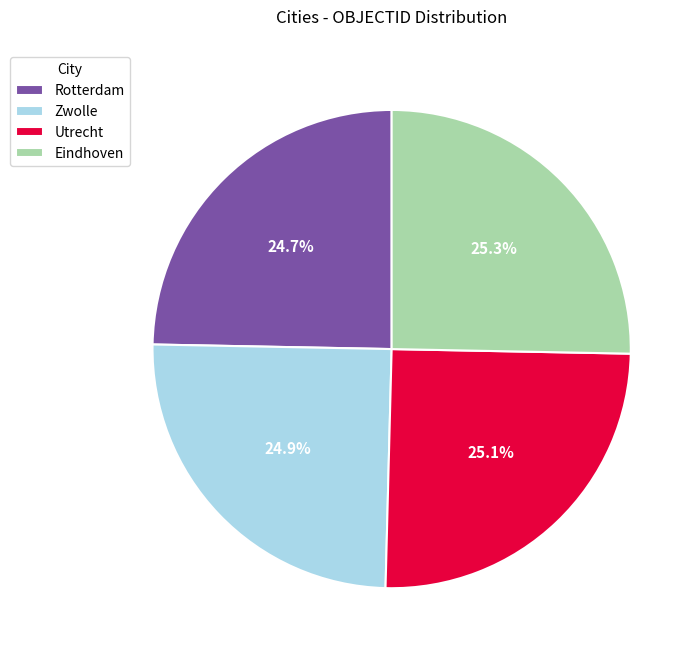

How many segments does this pie chart have?

4